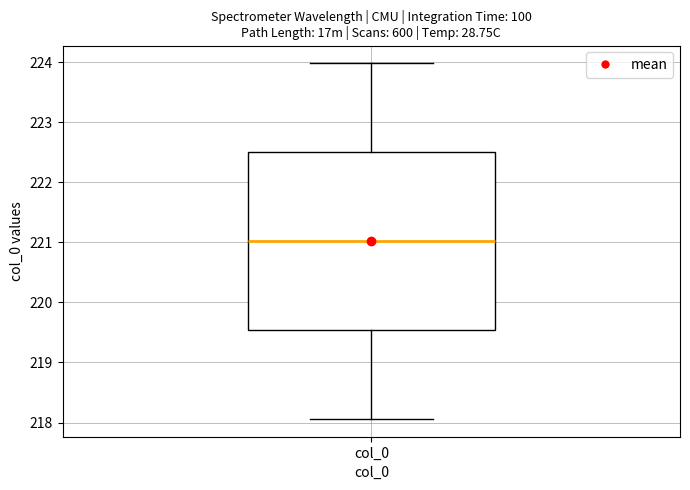

Where does the median line of the box for col_0 sit on the y-axis? The values are not printed on the chart, so give them approximately, as read against the axis.

221.0